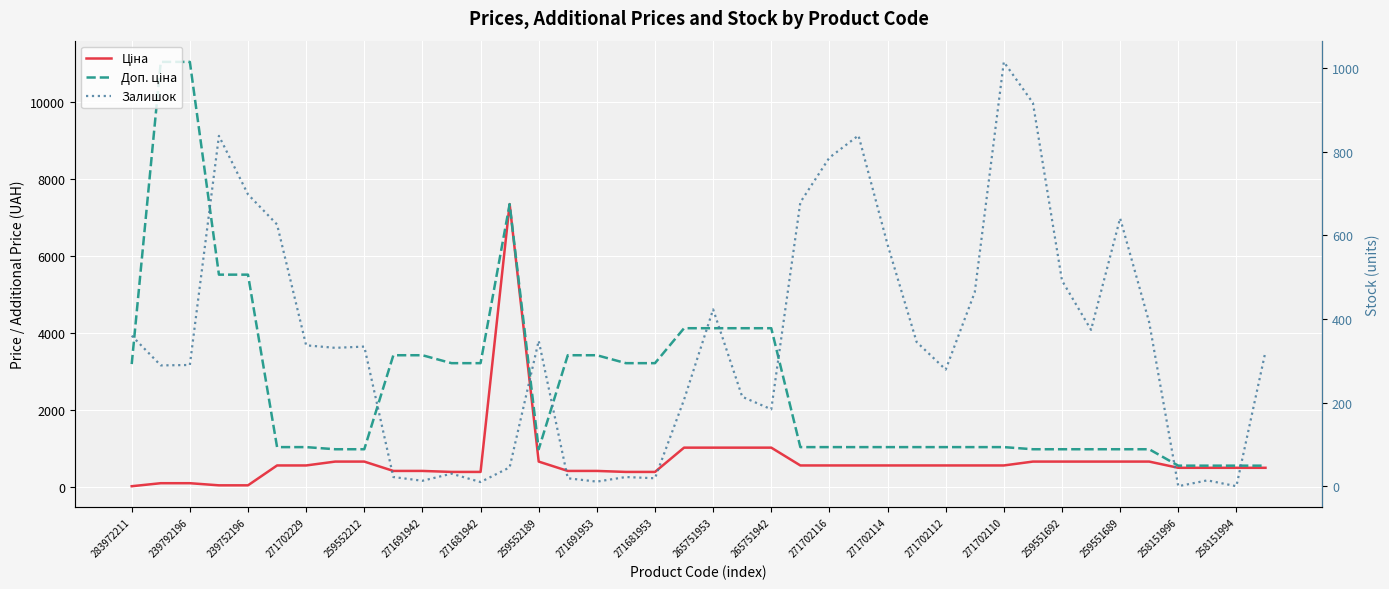

Reading left to right, transcribe all the data shown in this chart.

Ціна: 32.0	110.5	110.5	55.3	55.3	571.6	571.6	672.1	672.1	429.3	429.3	403.6	403.6	7360.2	672.1	429.3	429.3	403.6	403.6	1034.1	1034.1	1034.1	1034.1	571.6	571.6	571.6	571.6	571.6	571.6	571.6	571.6	672.1	672.1	672.1	672.1	672.1	510.5	510.5	510.5	510.5
Доп. ціна: 3205.0	11055.0	11055.0	5528.0	5528.0	1048.0	1048.0	992.7	992.7	3434.6	3434.6	3228.8	3228.8	7360.2	992.7	3434.6	3434.6	3228.8	3228.8	4136.6	4136.6	4136.6	4136.6	1048.0	1048.0	1048.0	1048.0	1048.0	1048.0	1048.0	1048.0	992.7	992.7	992.7	992.7	992.7	566.0	566.0	566.0	566.0
Залишок: 360.0	289.0	290.0	838.0	698.0	626.0	337.0	331.0	334.0	22.0	13.0	30.0	10.0	45.0	348.0	19.0	11.0	22.0	19.0	207.0	423.0	214.0	184.0	679.0	786.0	839.0	578.0	345.0	279.0	464.0	1015.0	917.0	492.0	374.0	641.0	392.0	0.0	14.0	0.0	322.0